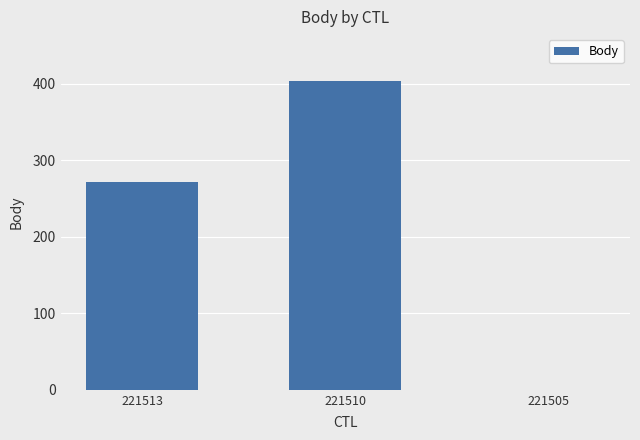

What is the sum of the values at 221510 and 221513?

676